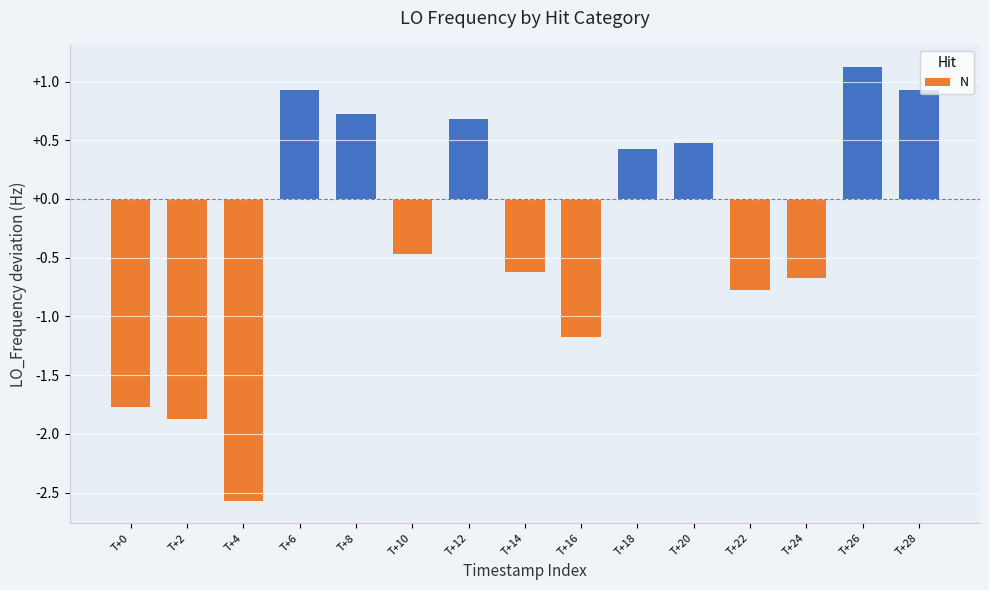

What is the value of the 13th bar from the left?

-0.7